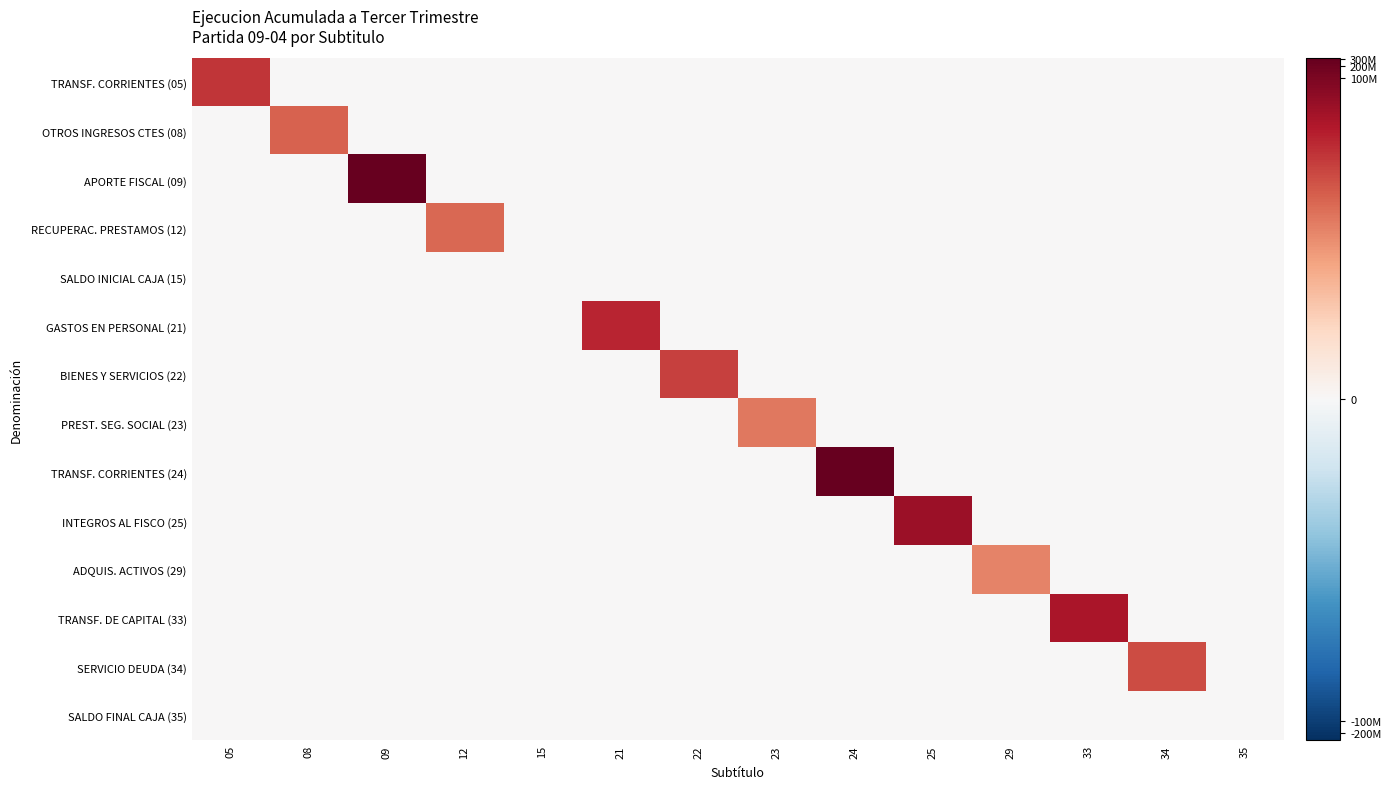

Reading left to right, list all the values displayed in this chart.

TRANSF. CORRIENTES (05): 05=14.0	08=0.0	09=0.0	12=0.0	15=0.0	21=0.0	22=0.0	23=0.0	24=0.0	25=0.0	29=0.0	33=0.0	34=0.0	35=0.0
OTROS INGRESOS CTES (08): 05=0.0	08=11.6	09=0.0	12=0.0	15=0.0	21=0.0	22=0.0	23=0.0	24=0.0	25=0.0	29=0.0	33=0.0	34=0.0	35=0.0
APORTE FISCAL (09): 05=0.0	08=0.0	09=19.5	12=0.0	15=0.0	21=0.0	22=0.0	23=0.0	24=0.0	25=0.0	29=0.0	33=0.0	34=0.0	35=0.0
RECUPERAC. PRESTAMOS (12): 05=0.0	08=0.0	09=0.0	12=11.2	15=0.0	21=0.0	22=0.0	23=0.0	24=0.0	25=0.0	29=0.0	33=0.0	34=0.0	35=0.0
SALDO INICIAL CAJA (15): 05=0.0	08=0.0	09=0.0	12=0.0	15=0.0	21=0.0	22=0.0	23=0.0	24=0.0	25=0.0	29=0.0	33=0.0	34=0.0	35=0.0
GASTOS EN PERSONAL (21): 05=0.0	08=0.0	09=0.0	12=0.0	15=0.0	21=15.0	22=0.0	23=0.0	24=0.0	25=0.0	29=0.0	33=0.0	34=0.0	35=0.0
BIENES Y SERVICIOS (22): 05=0.0	08=0.0	09=0.0	12=0.0	15=0.0	21=0.0	22=13.4	23=0.0	24=0.0	25=0.0	29=0.0	33=0.0	34=0.0	35=0.0
PREST. SEG. SOCIAL (23): 05=0.0	08=0.0	09=0.0	12=0.0	15=0.0	21=0.0	22=0.0	23=10.4	24=0.0	25=0.0	29=0.0	33=0.0	34=0.0	35=0.0
TRANSF. CORRIENTES (24): 05=0.0	08=0.0	09=0.0	12=0.0	15=0.0	21=0.0	22=0.0	23=0.0	24=19.5	25=0.0	29=0.0	33=0.0	34=0.0	35=0.0
INTEGROS AL FISCO (25): 05=0.0	08=0.0	09=0.0	12=0.0	15=0.0	21=0.0	22=0.0	23=0.0	24=0.0	25=16.7	29=0.0	33=0.0	34=0.0	35=0.0
ADQUIS. ACTIVOS (29): 05=0.0	08=0.0	09=0.0	12=0.0	15=0.0	21=0.0	22=0.0	23=0.0	24=0.0	25=0.0	29=9.6	33=0.0	34=0.0	35=0.0
TRANSF. DE CAPITAL (33): 05=0.0	08=0.0	09=0.0	12=0.0	15=0.0	21=0.0	22=0.0	23=0.0	24=0.0	25=0.0	29=0.0	33=16.0	34=0.0	35=0.0
SERVICIO DEUDA (34): 05=0.0	08=0.0	09=0.0	12=0.0	15=0.0	21=0.0	22=0.0	23=0.0	24=0.0	25=0.0	29=0.0	33=0.0	34=12.7	35=0.0
SALDO FINAL CAJA (35): 05=0.0	08=0.0	09=0.0	12=0.0	15=0.0	21=0.0	22=0.0	23=0.0	24=0.0	25=0.0	29=0.0	33=0.0	34=0.0	35=0.0